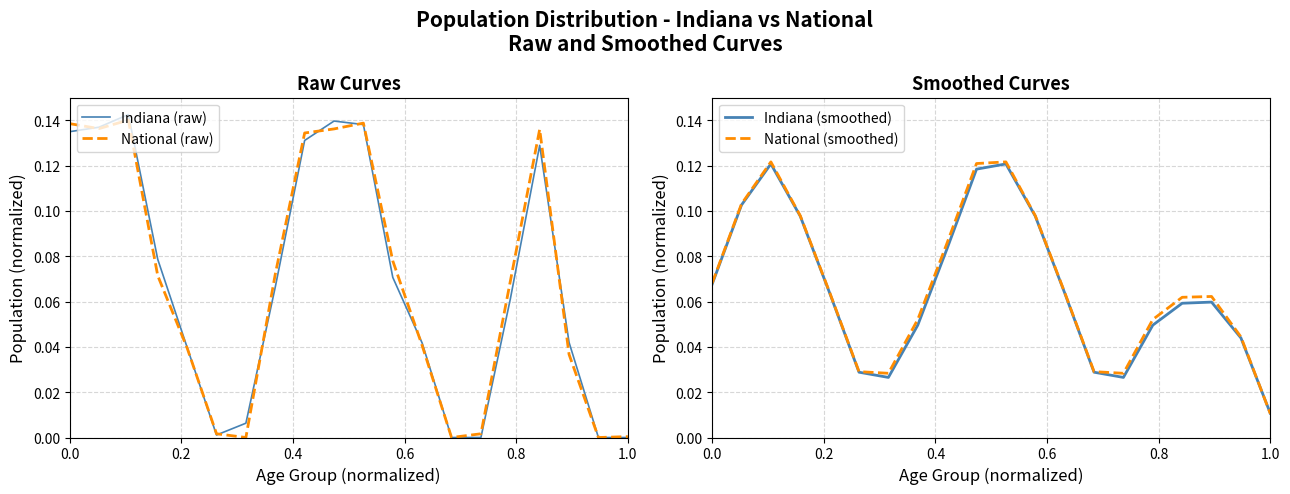

At which label is National (smoothed) closest to 0?

1.0